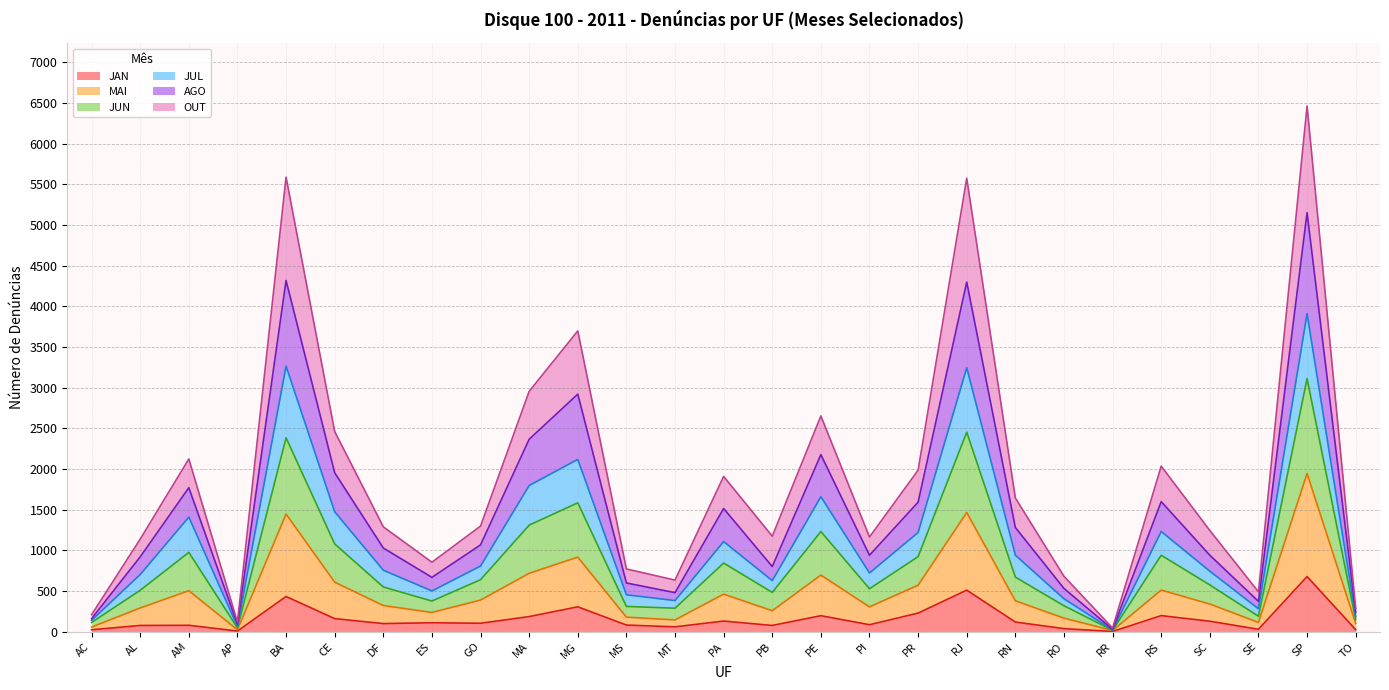

Does the chart display data point markers on the line(s)?

No